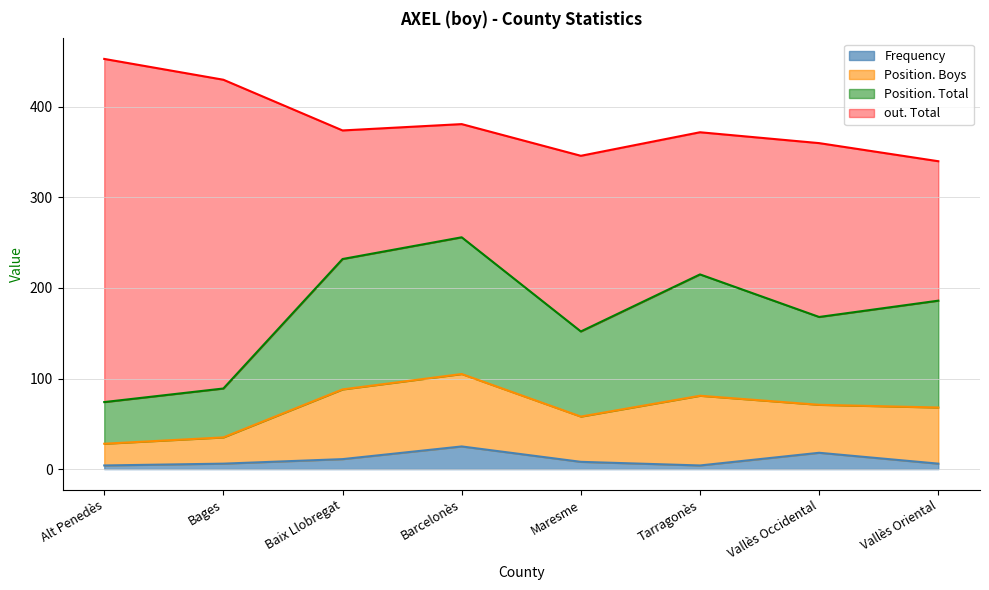

At which category is the sum across all series the highest?

Alt Penedès